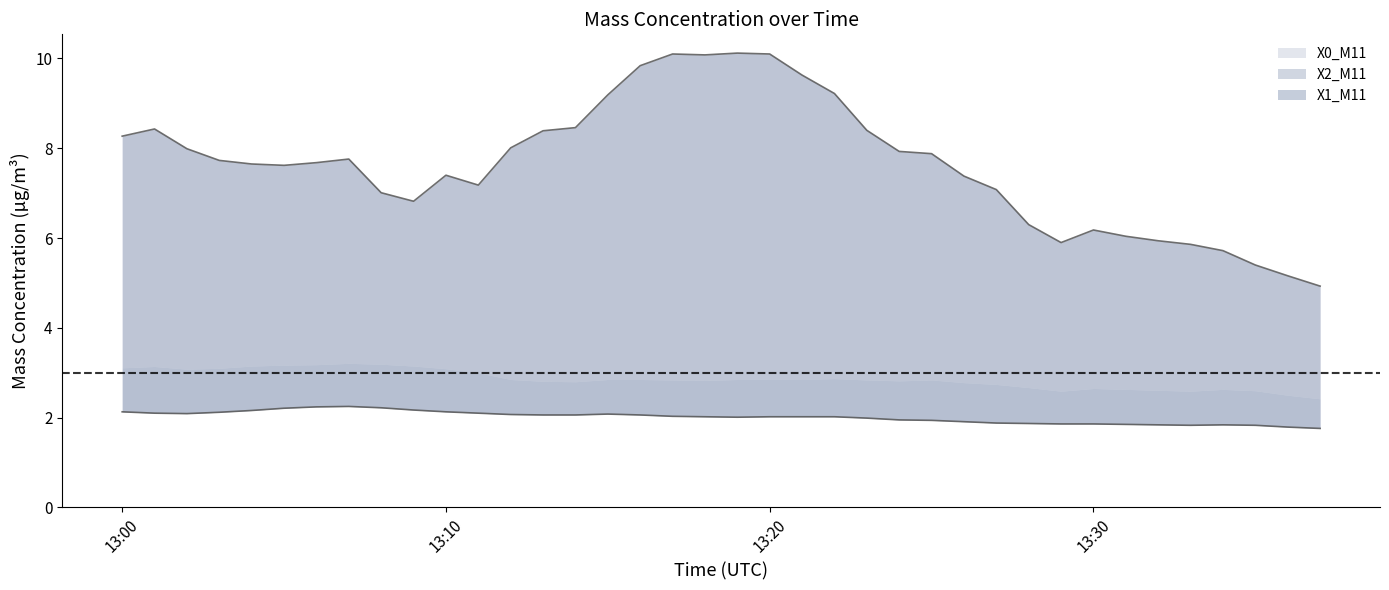

Which series has the largest total across all categories?

X0_M11